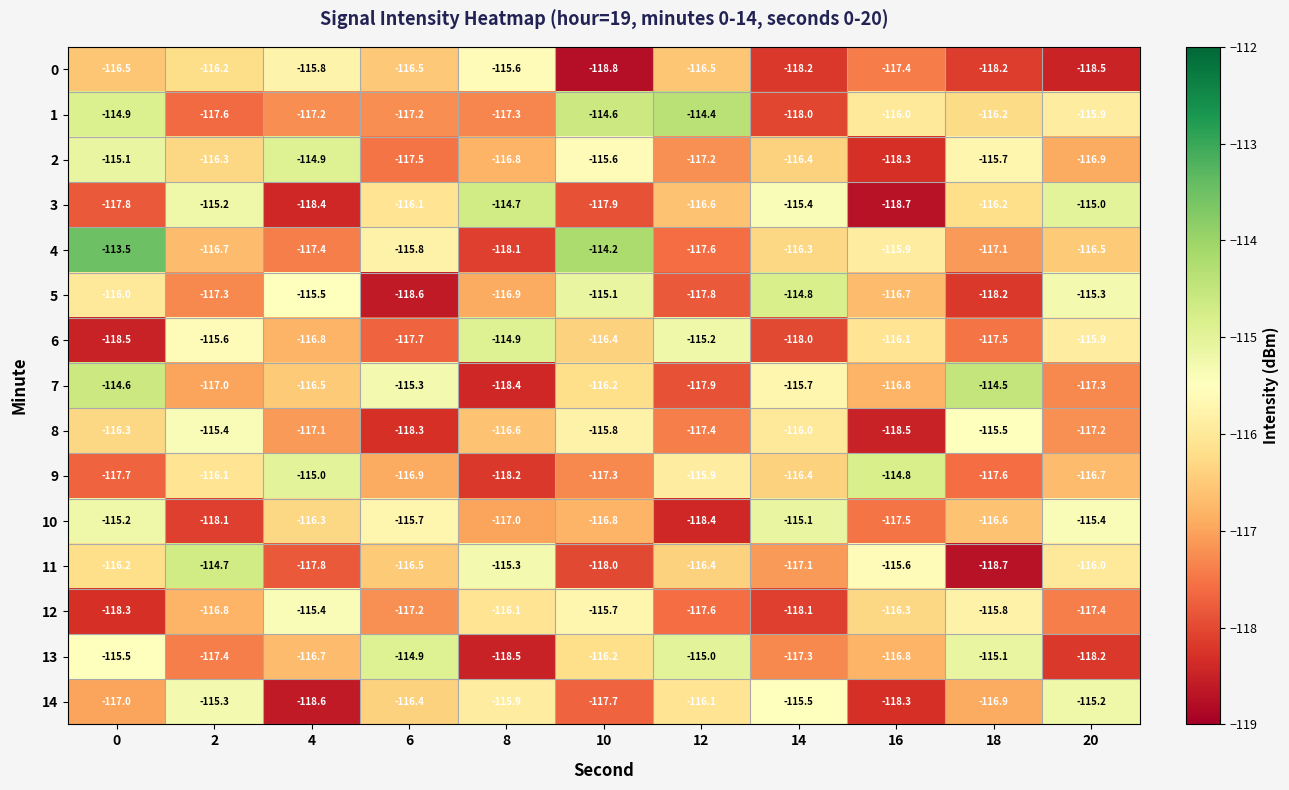

At how many categories does at least one series exceed -118?

11